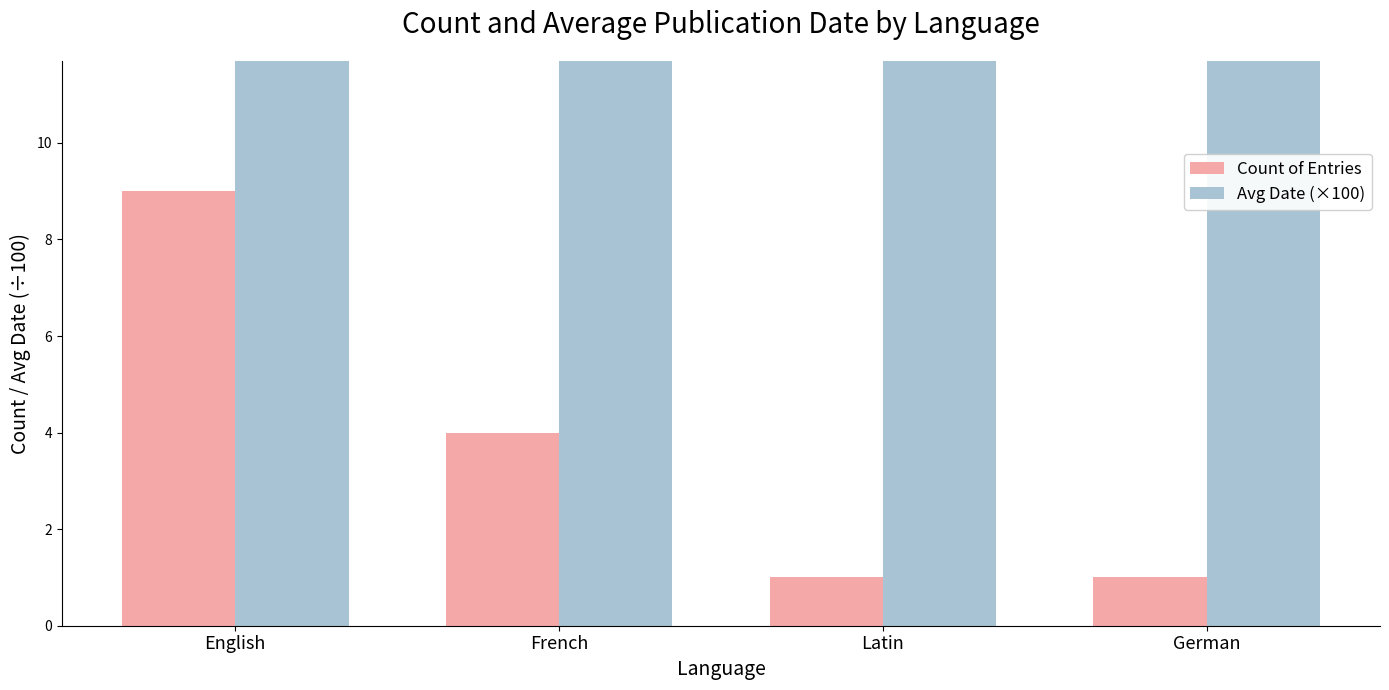

What is the greatest value displayed?

19.2